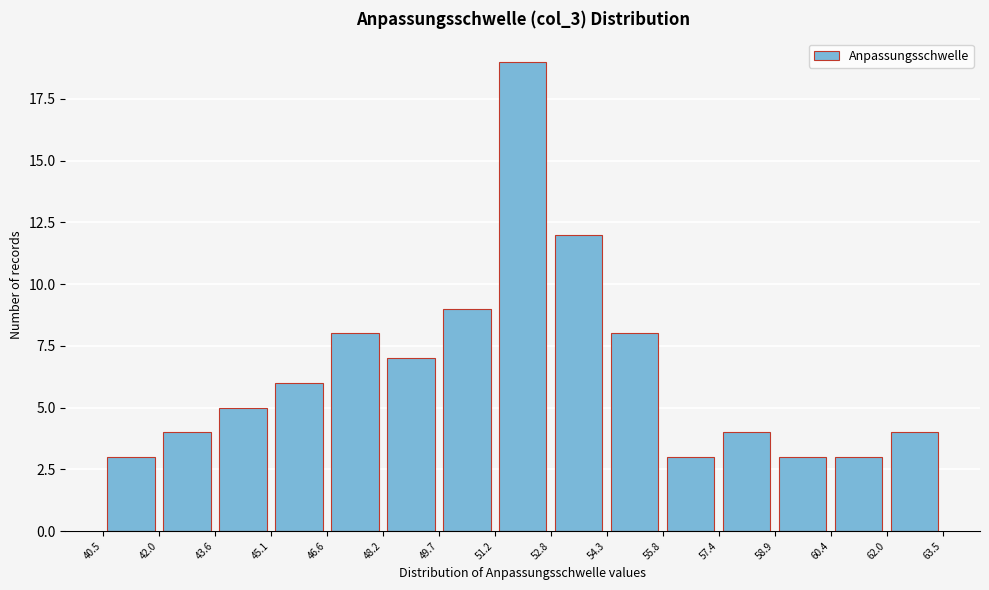

Reading left to right, list every bar in this chart as the range it spans on the x-axis followed by its height. The values are not printed on the chart, so give them approximately, as read against the axis.

40.5 to 42.0: 3
42.0 to 43.6: 4
43.6 to 45.1: 5
45.1 to 46.6: 6
46.6 to 48.2: 8
48.2 to 49.7: 7
49.7 to 51.2: 9
51.2 to 52.8: 19
52.8 to 54.3: 12
54.3 to 55.8: 8
55.8 to 57.4: 3
57.4 to 58.9: 4
58.9 to 60.4: 3
60.4 to 62.0: 3
62.0 to 63.5: 4